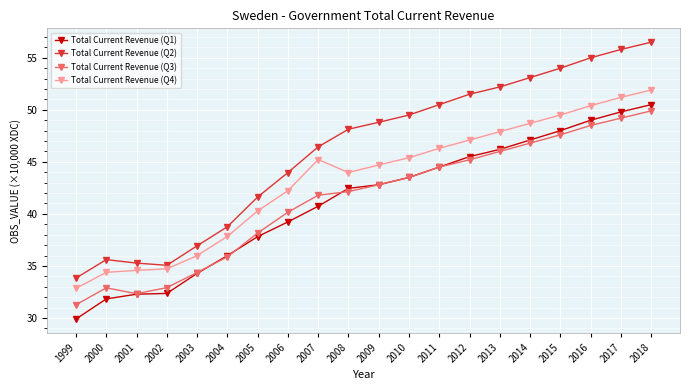

List the series in order of their peak value, lowest first.

Total Current Revenue (Q3), Total Current Revenue (Q1), Total Current Revenue (Q4), Total Current Revenue (Q2)